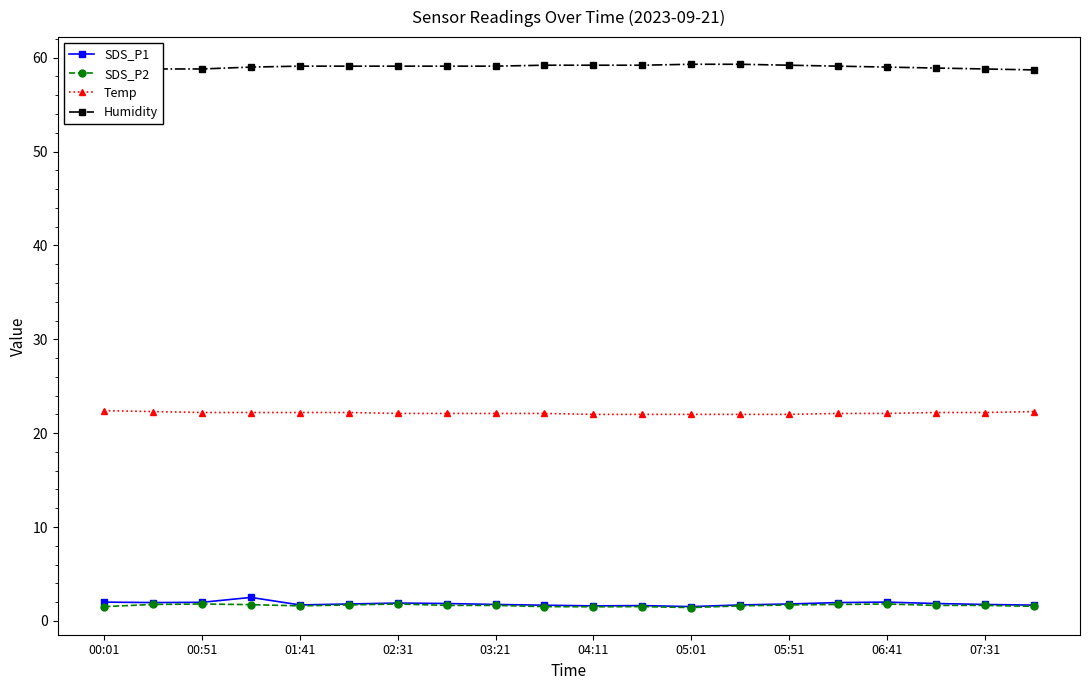

True or false: Temp has a value of 6.5 at 01:41.

False